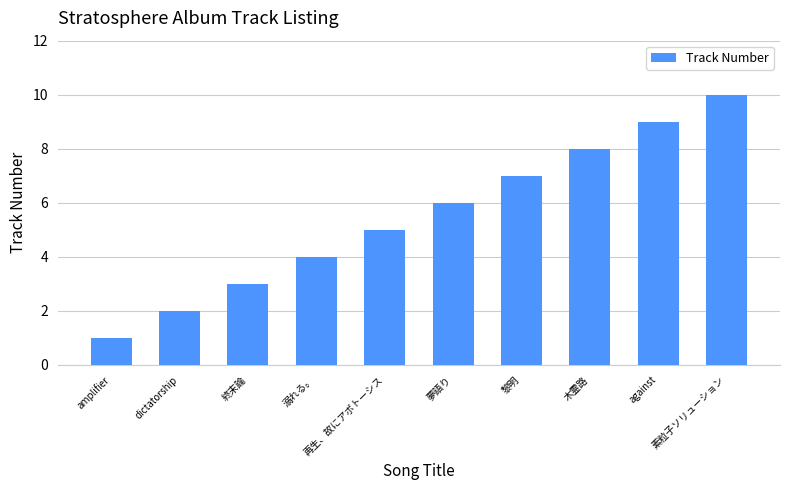

What is the greatest value displayed?

10